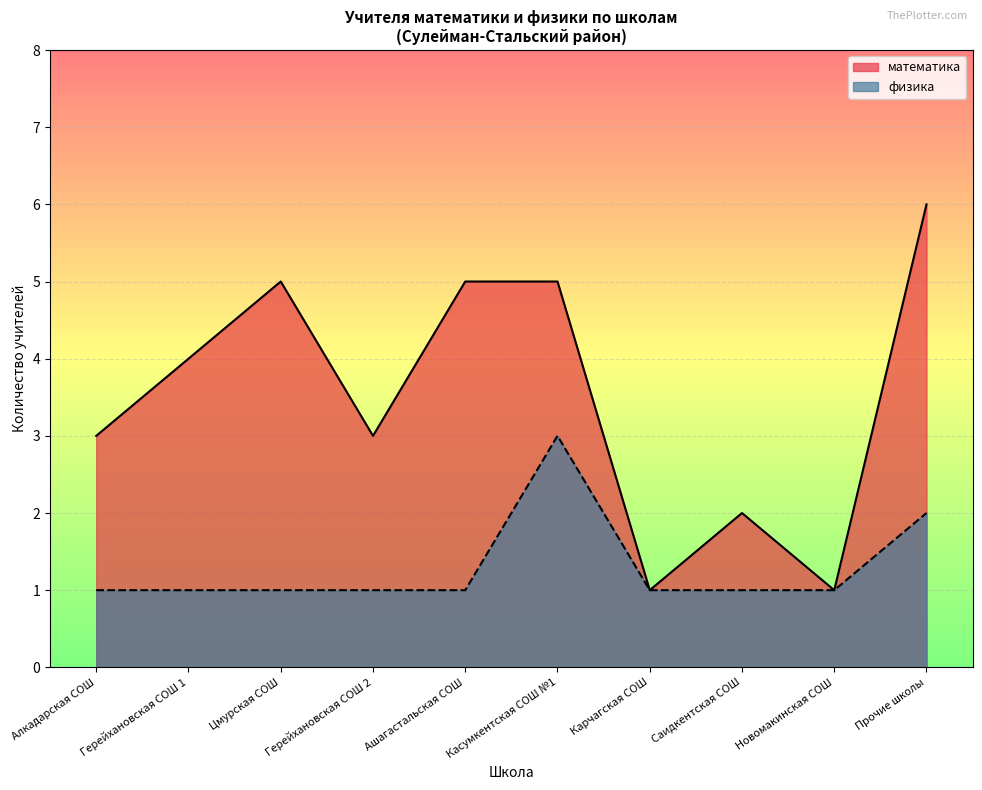

Is the value of математика at Герейхановская СОШ 2 greater than the value of физика at Герейхановская СОШ 1?

Yes